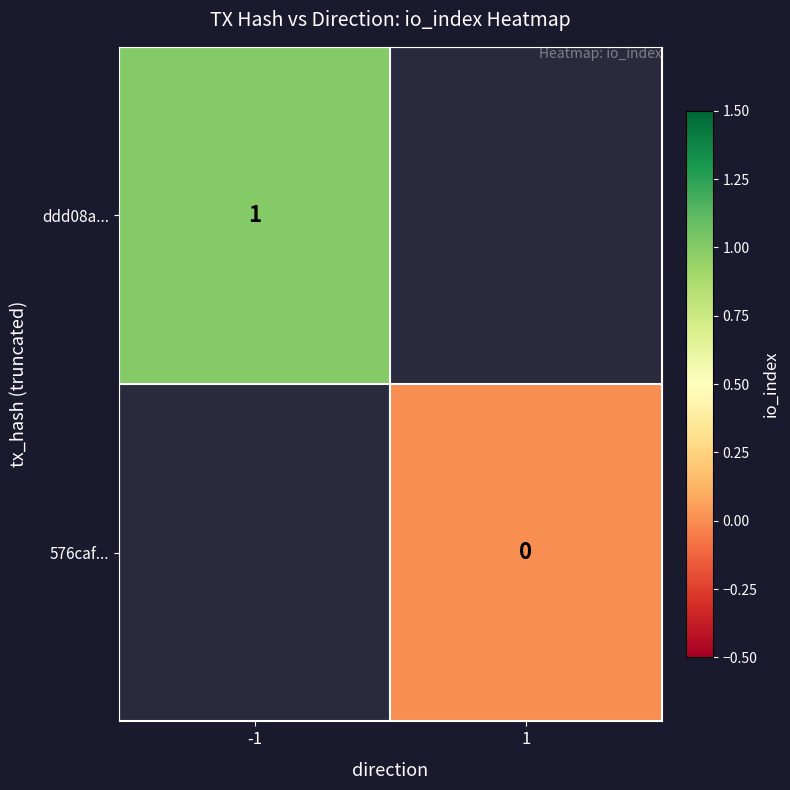

The ddd08a... series shows 2 at -1. True or false?

False